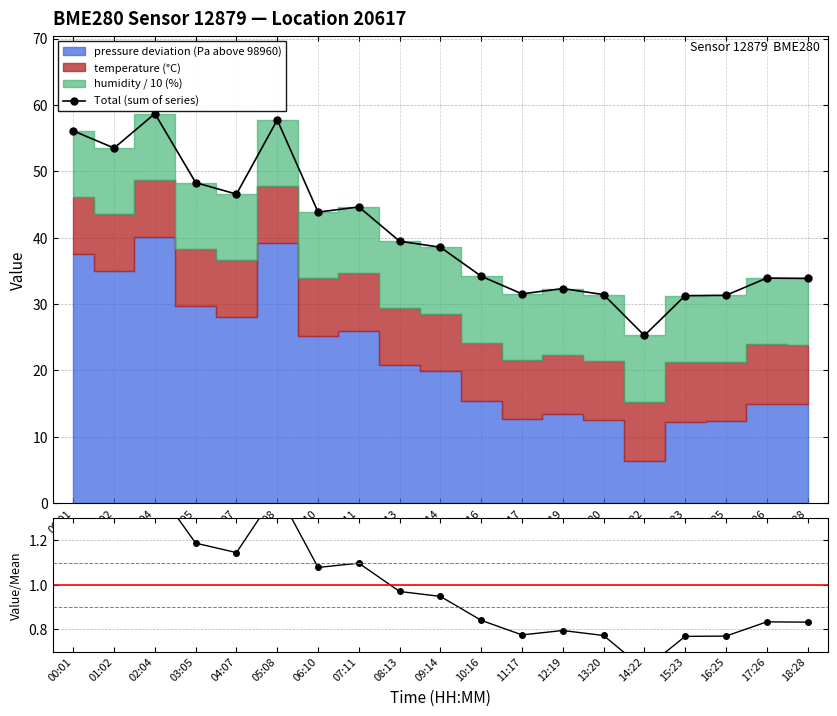

The chart shows a value of 15.3 at 08:13. True or false?

False